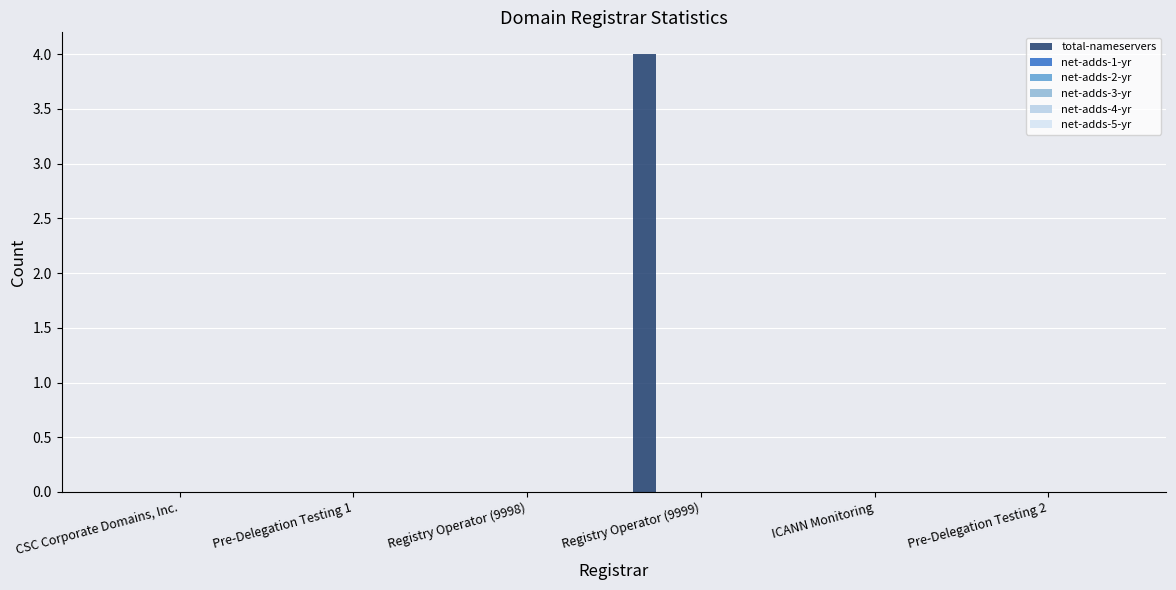

Are the bars horizontal?

No